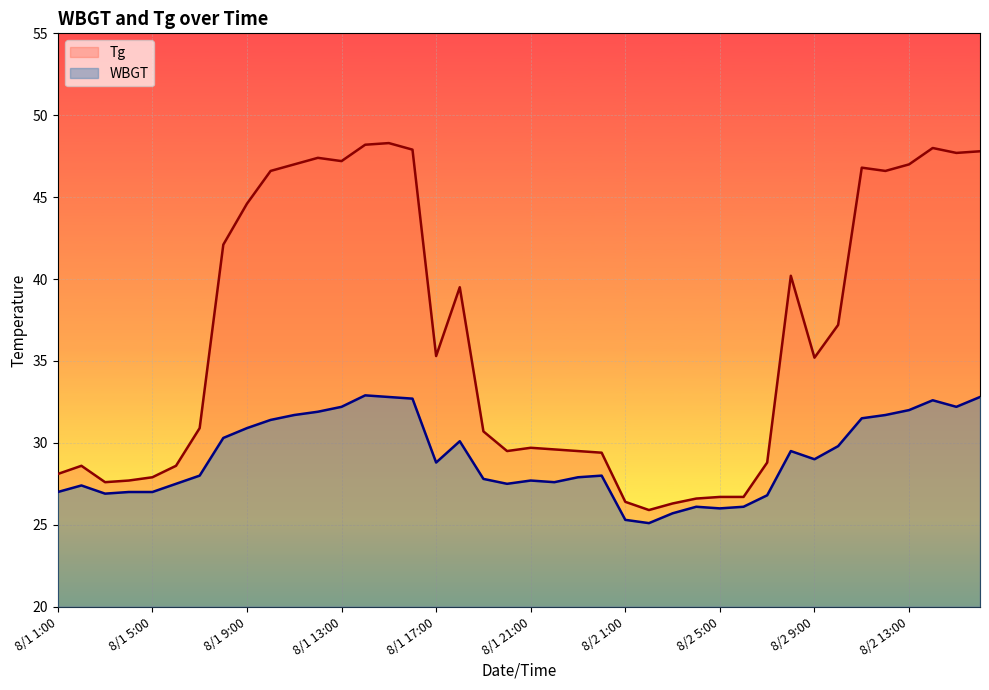

Reading right to left, transcribe all the data shown in this chart.

Tg: 47.8	47.7	48.0	47.0	46.6	46.8	37.2	35.2	40.2	28.8	26.7	26.7	26.6	26.3	25.9	26.4	29.4	29.5	29.6	29.7	29.5	30.7	39.5	35.3	47.9	48.3	48.2	47.2	47.4	47.0	46.6	44.6	42.1	30.9	28.6	27.9	27.7	27.6	28.6	28.1
WBGT: 32.8	32.2	32.6	32.0	31.7	31.5	29.8	29.0	29.5	26.8	26.1	26.0	26.1	25.7	25.1	25.3	28.0	27.9	27.6	27.7	27.5	27.8	30.1	28.8	32.7	32.8	32.9	32.2	31.9	31.7	31.4	30.9	30.3	28.0	27.5	27.0	27.0	26.9	27.4	27.0